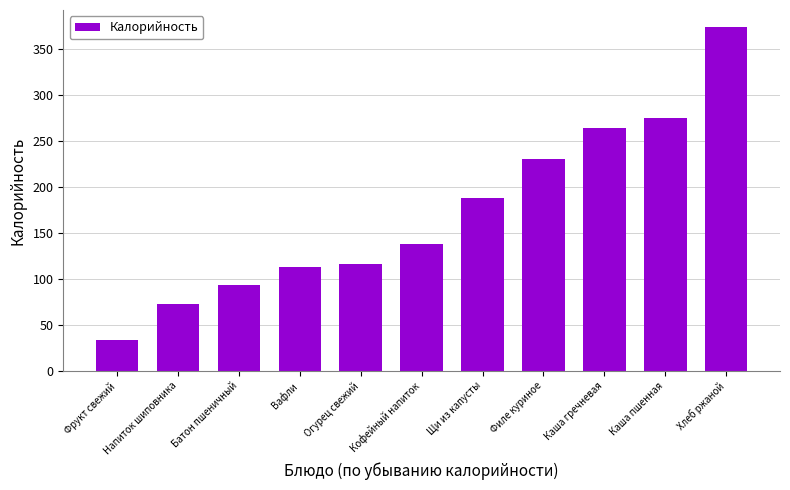

What is the label of the 8th bar from the right?

Вафли